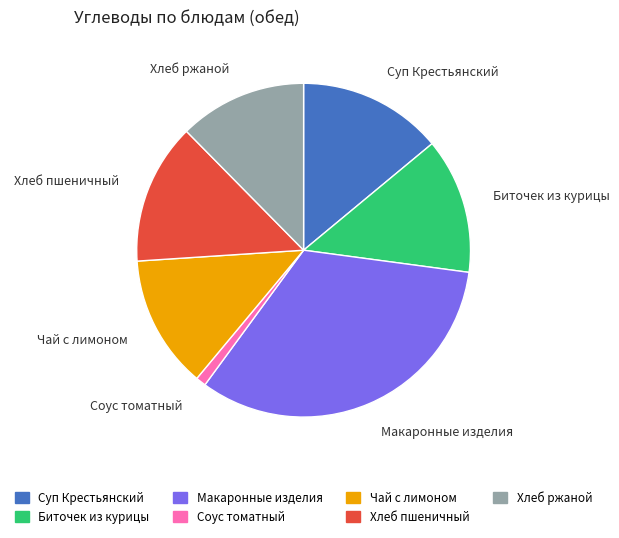

Which category has the biggest portion of the pie?

Макаронные изделия